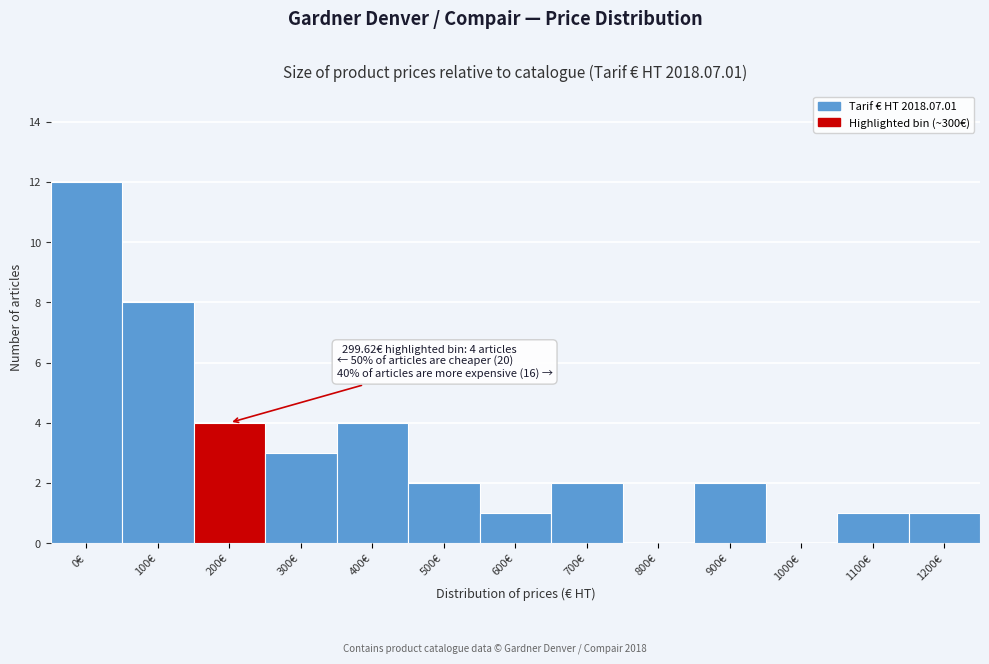

Reading left to right, extract all data points from this chart.

0€=12	100€=8	200€=4	300€=3	400€=4	500€=2	600€=1	700€=2	800€=0	900€=2	1000€=0	1100€=1	1200€=1